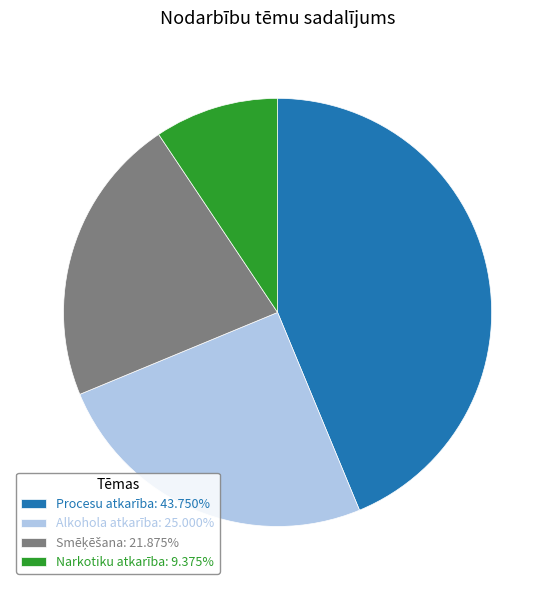

Approximately how many times larger is the value at Narkotiku atkarība: 9.375% compared to Alkohola atkarība: 25.000%?

0.4